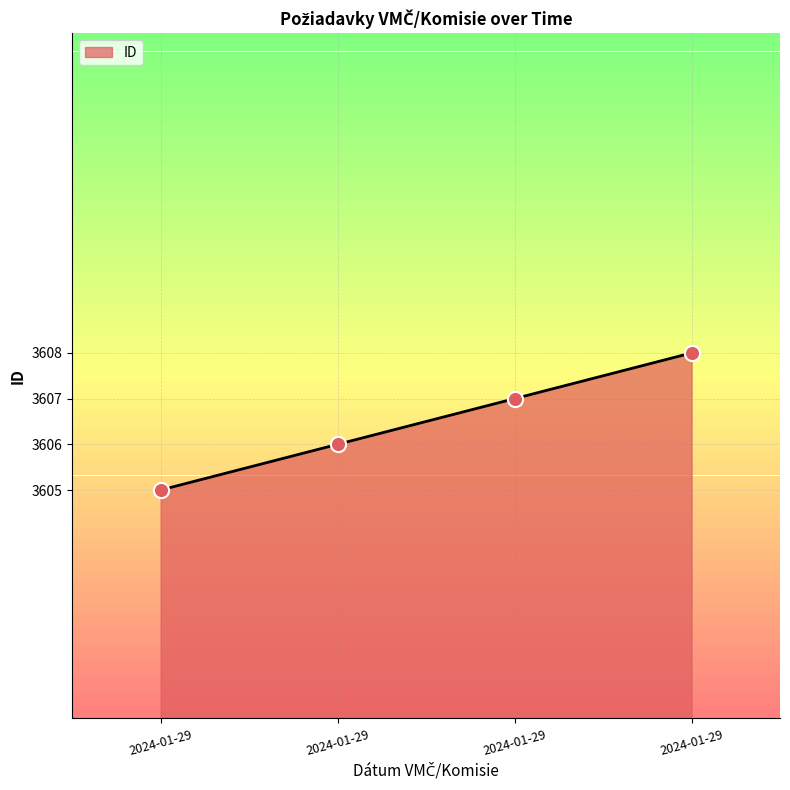

Approximately how many times larger is the value at 2024-01-29 compared to 2024-01-29?

1.0